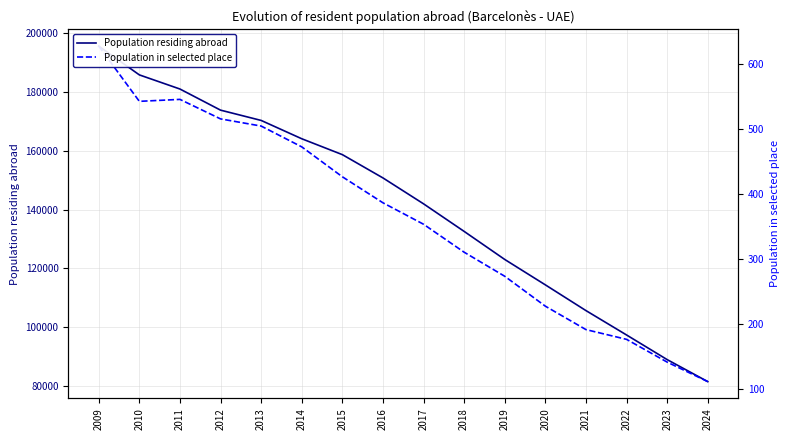

What is the average value of the Population in selected place series?

363